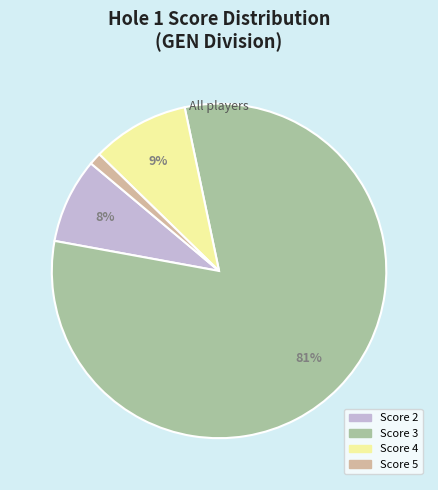

To the nearest percent, what portion does Score 4 represent?

9%